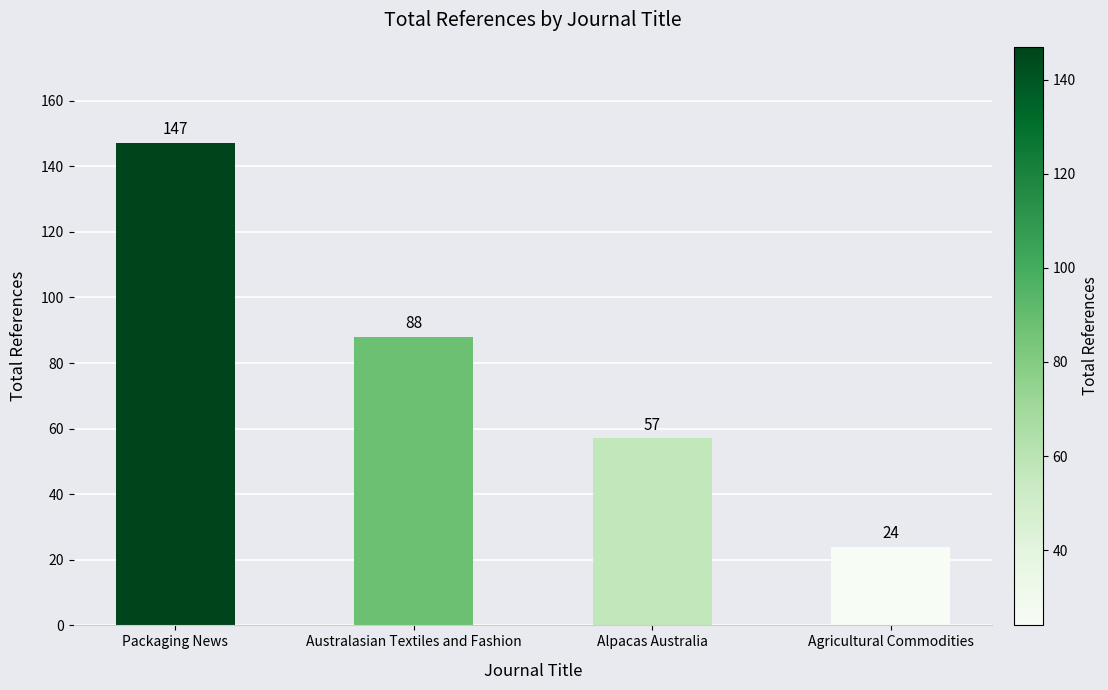

What is the difference between the second highest and second lowest values?

31